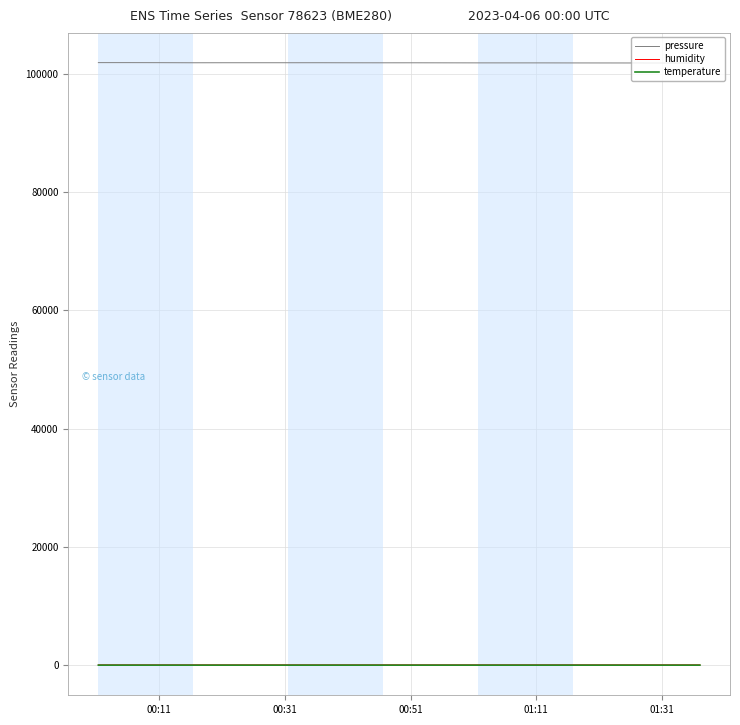

What is the maximum value for pressure?

101880.4